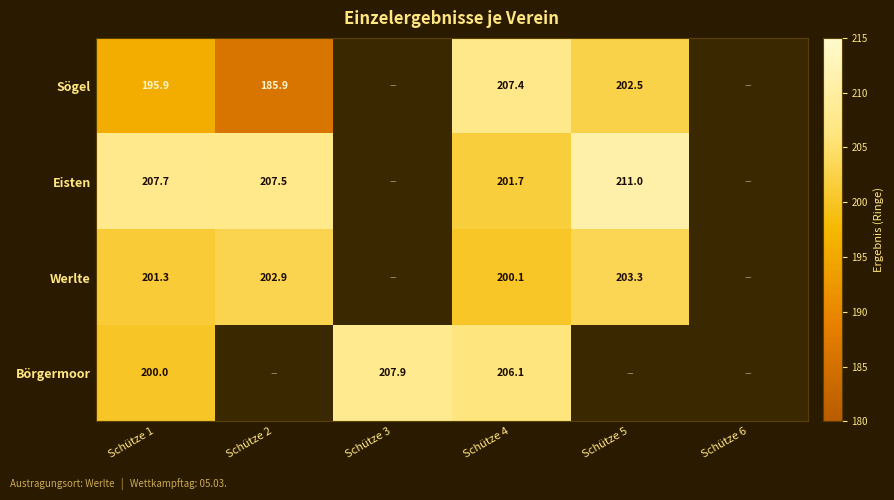

Is it true that Eisten equals 277.5 at Schütze 5?

False